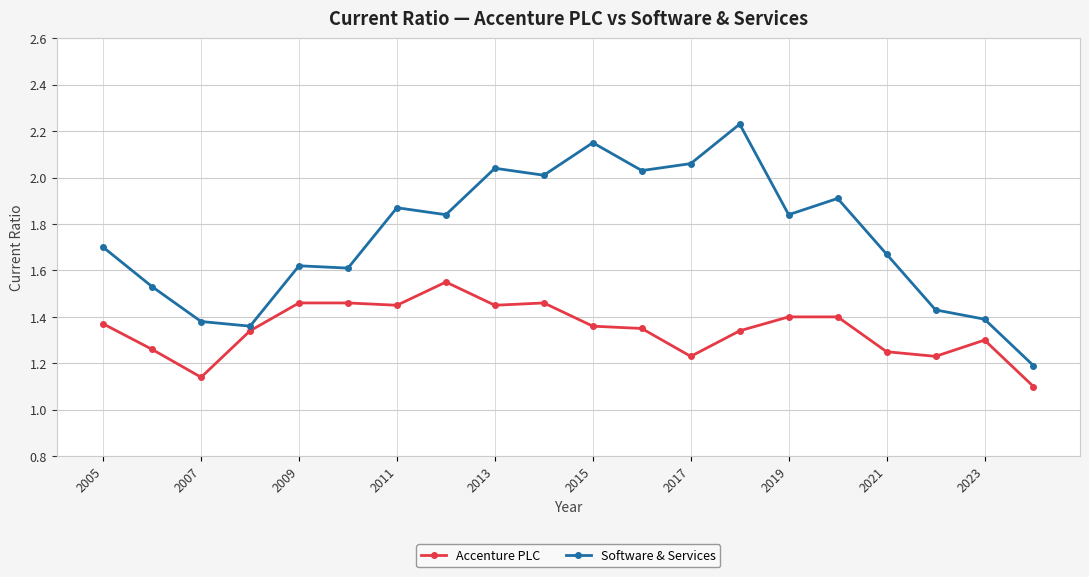

Which series has the largest range (max minus min)?

Software & Services